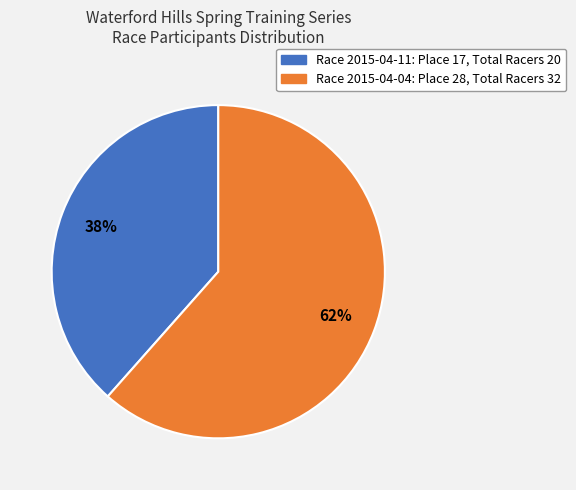

Rank the categories by value from highest to lowest.

Race 2015-04-04: Place 28, Total Racers 32, Race 2015-04-11: Place 17, Total Racers 20